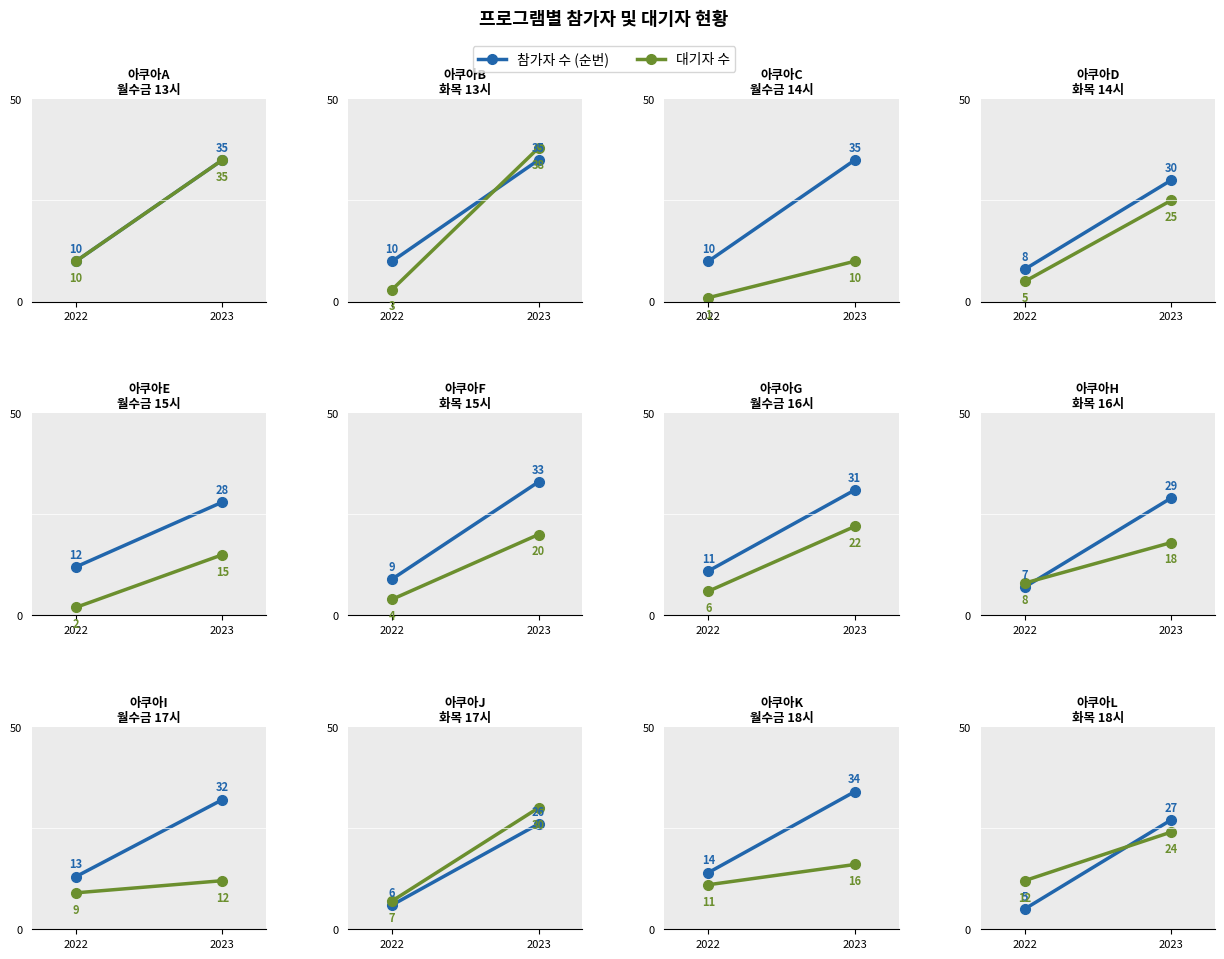

Read the 대기자 수 value at 2022, to the nearest 10.

10